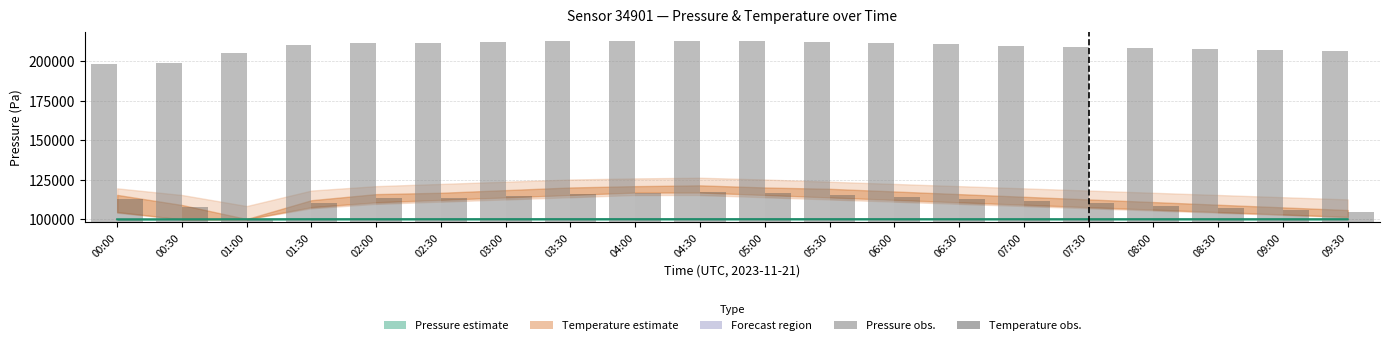

Does the chart contain stacked bars?

No